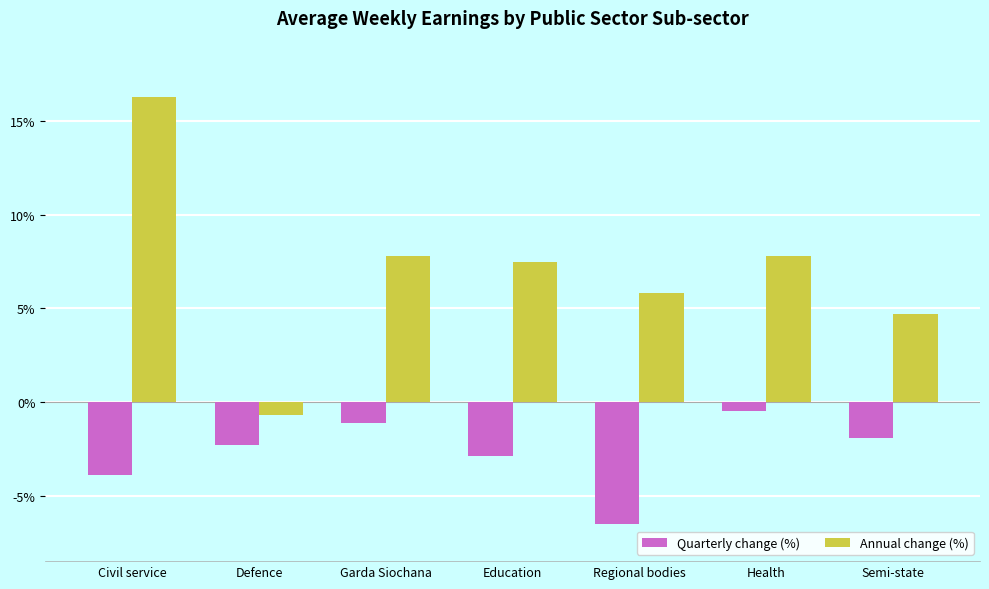

List the labels in order of Quarterly change (%) value, largest first.

Health, Garda Siochana, Semi-state, Defence, Education, Civil service, Regional bodies